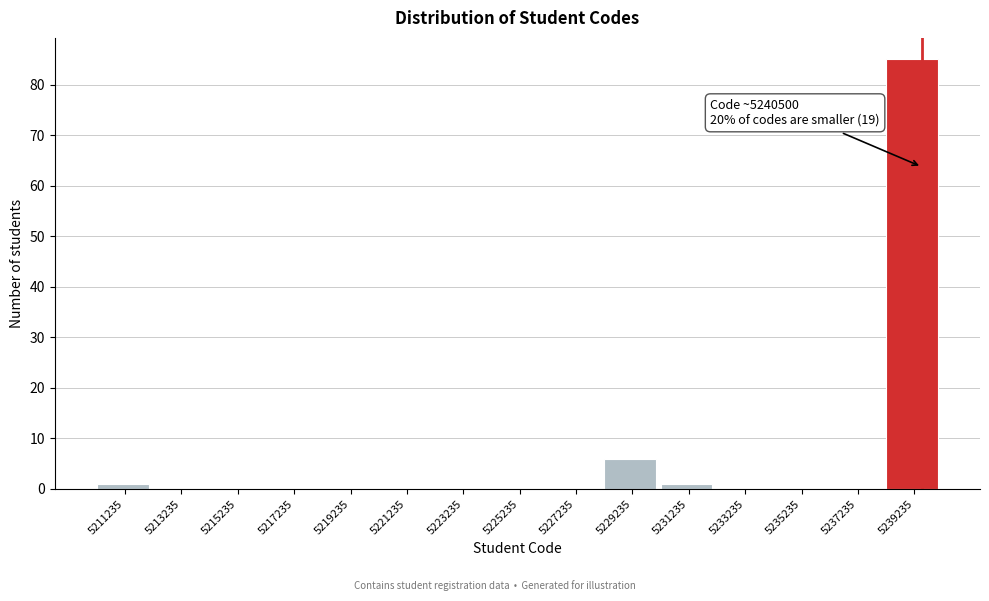

Reading left to right, what are all the values shown in this chart?

5211235=1	5213235=0	5215235=0	5217235=0	5219235=0	5221235=0	5223235=0	5225235=0	5227235=0	5229235=6	5231235=1	5233235=0	5235235=0	5237235=0	5239235=85